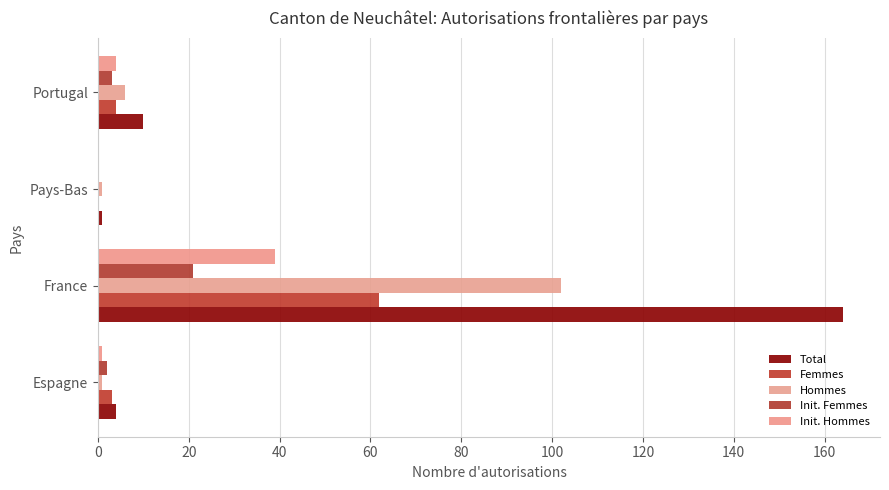

How many data points does each series have?

4